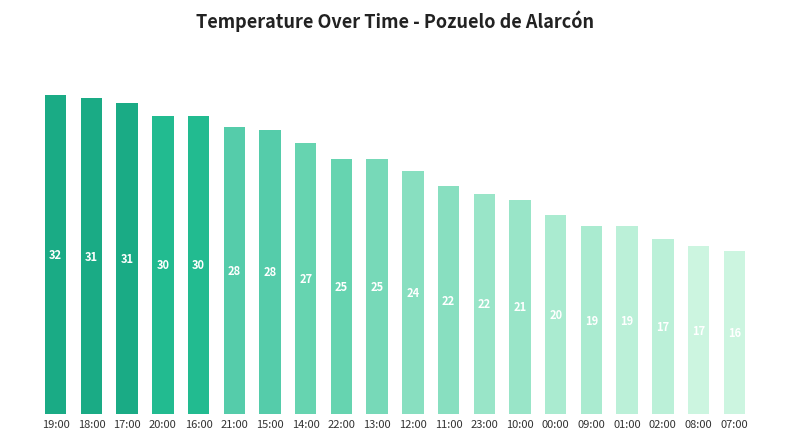

The value at 18:00 is 31.2. True or false?

True